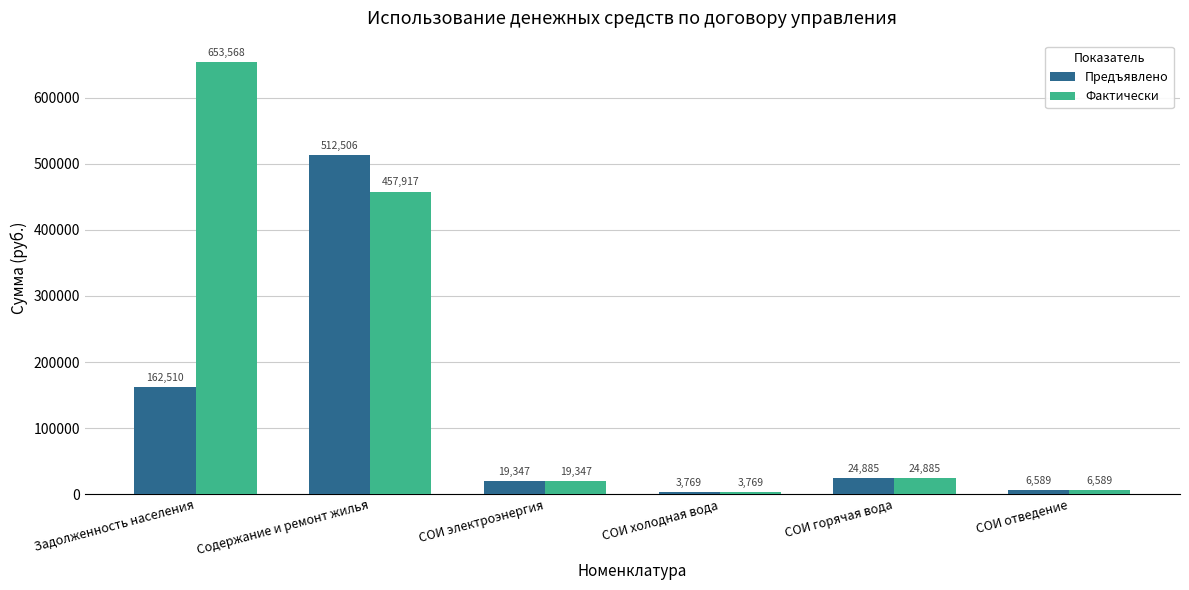

Which category has the lowest value in the Предъявлено series?

СОИ холодная вода